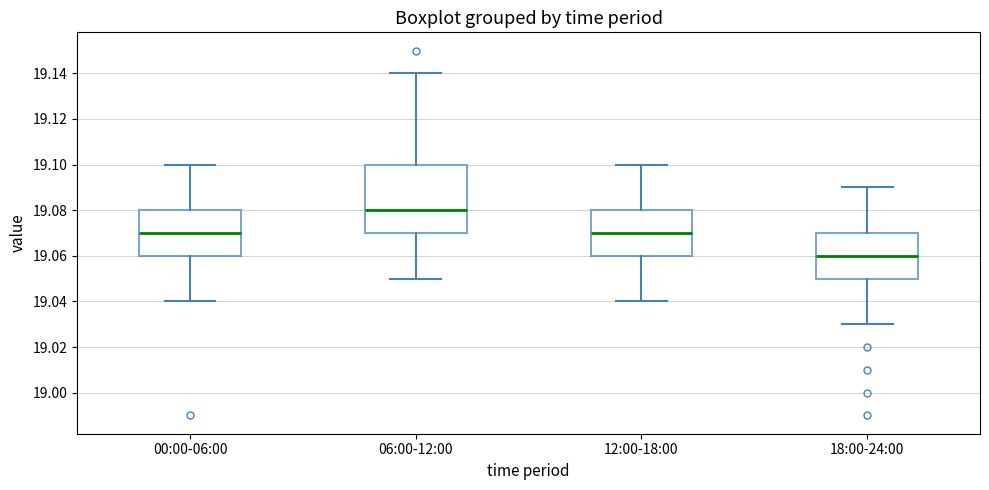

Which box is the tallest, from its lower edge to its upper edge?

06:00-12:00